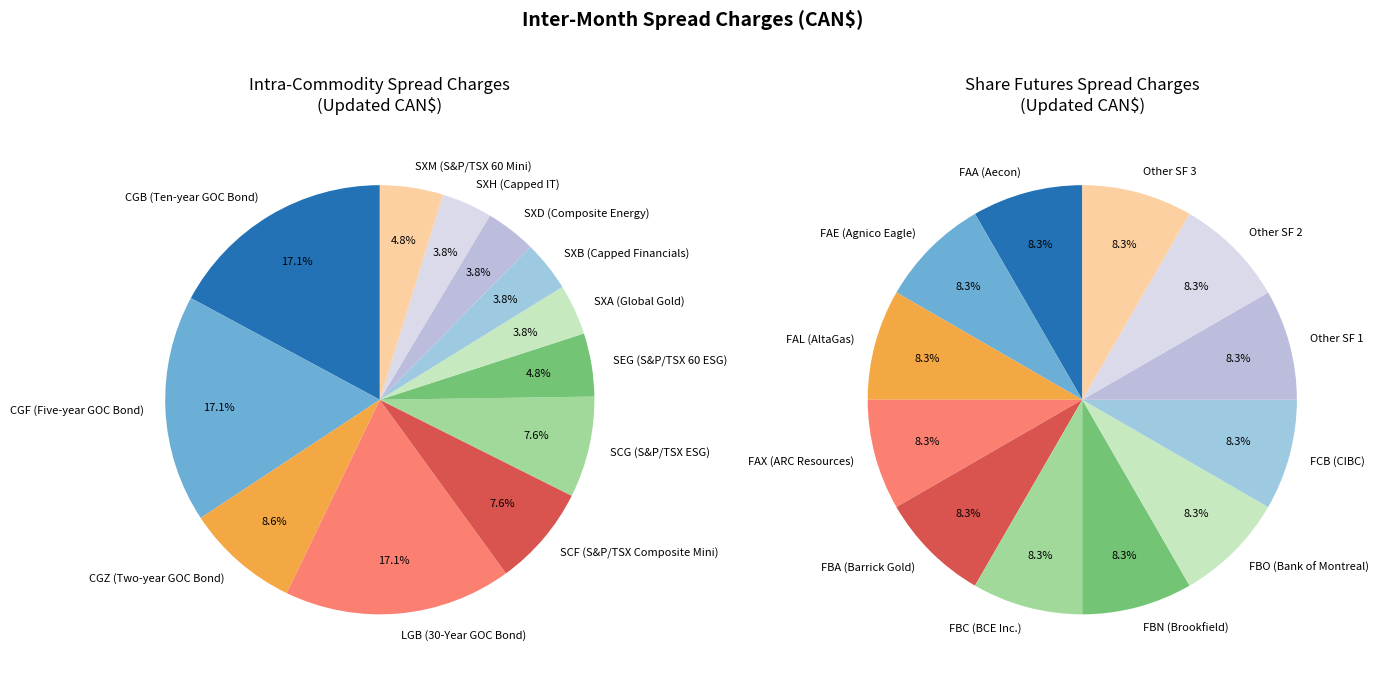

To the nearest percent, what is the average slice percentage?

8%